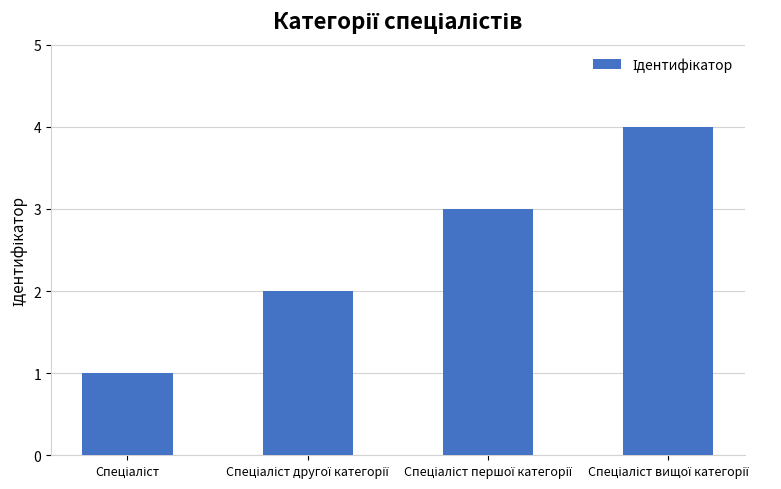

What is the difference between the maximum and minimum values?

3